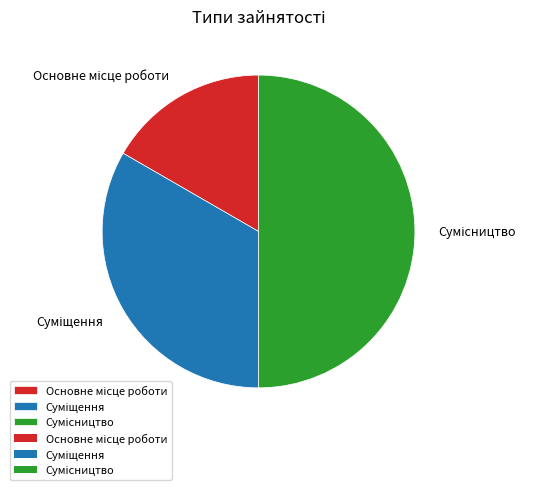

Rank the categories by value from lowest to highest.

Основне місце роботи, Суміщення, Сумісництво